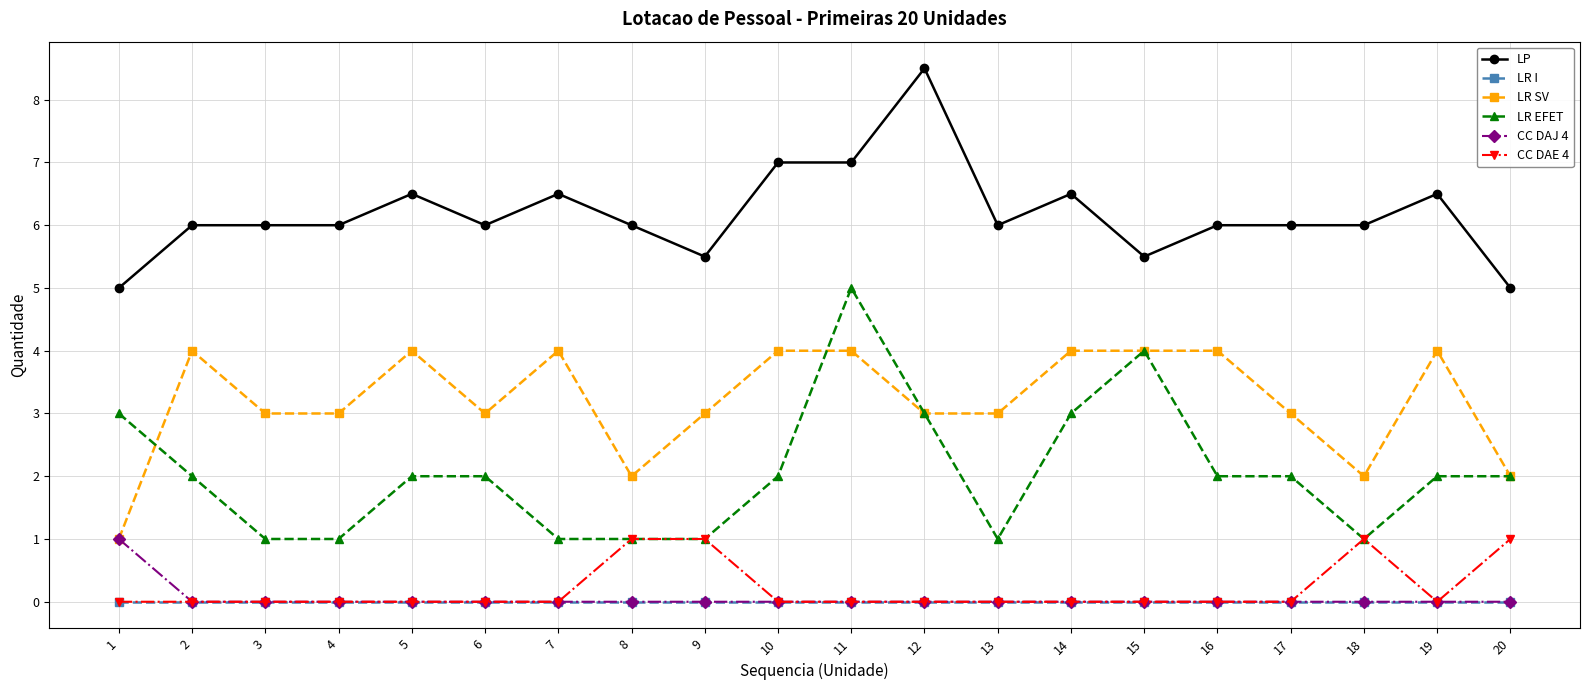

What is the difference between the highest and lowest values at 2?

6.0